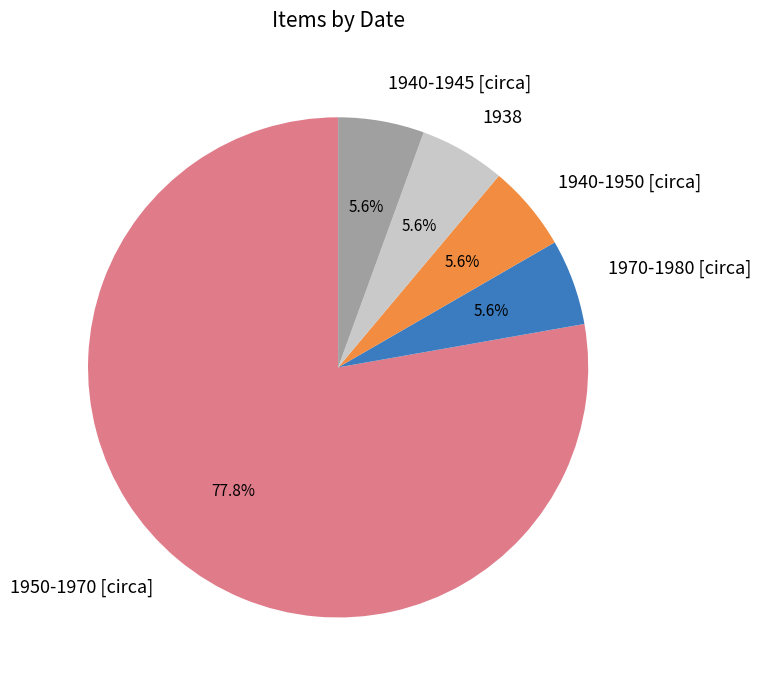

How many slices are in this pie chart?

5